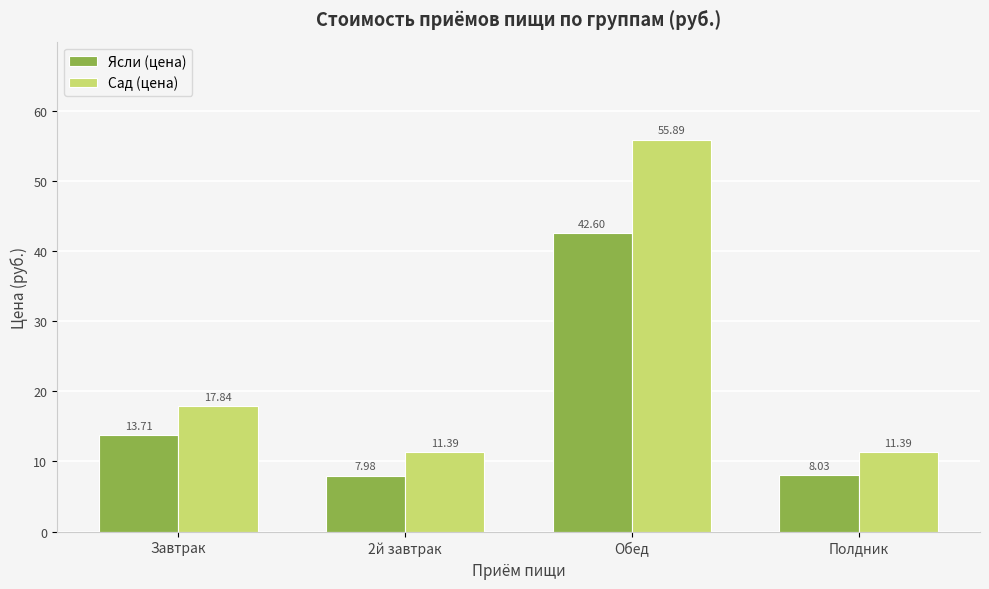

Which series has the largest range (max minus min)?

Сад (цена)